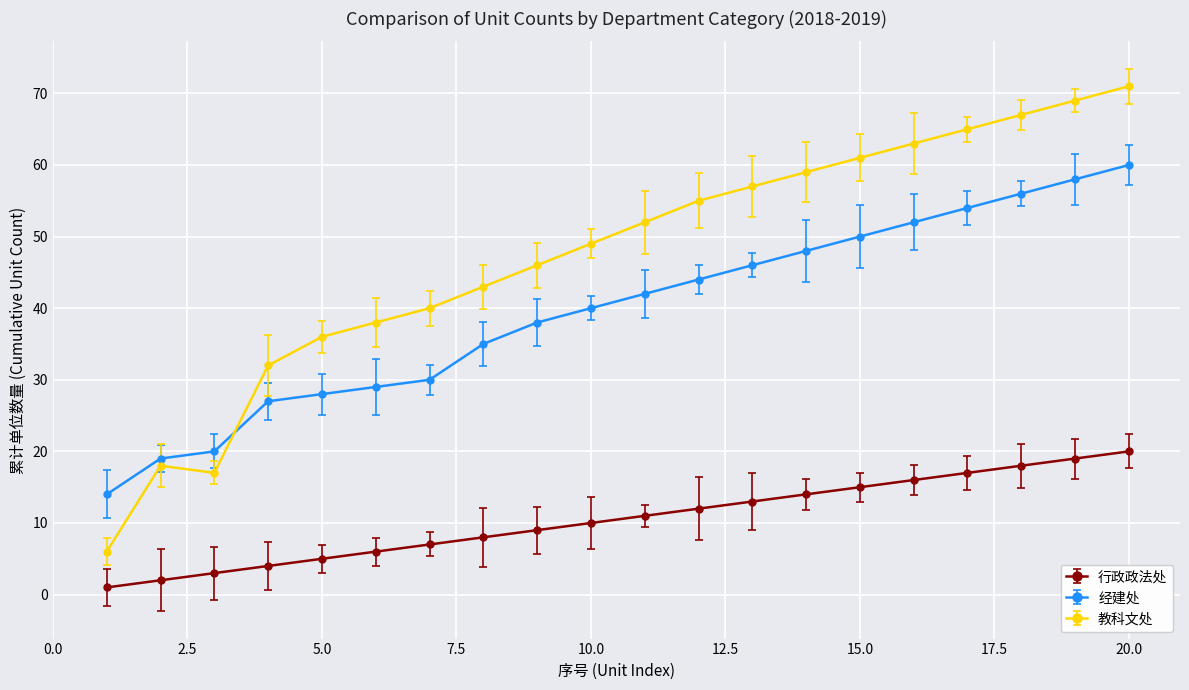

Reading left to right, list all the values displayed in this chart.

行政政法处: 1	2	3	4	5	6	7	8	9	10	11	12	13	14	15	16	17	18	19	20
经建处: 14	19	20	27	28	29	30	35	38	40	42	44	46	48	50	52	54	56	58	60
教科文处: 6	18	17	32	36	38	40	43	46	49	52	55	57	59	61	63	65	67	69	71